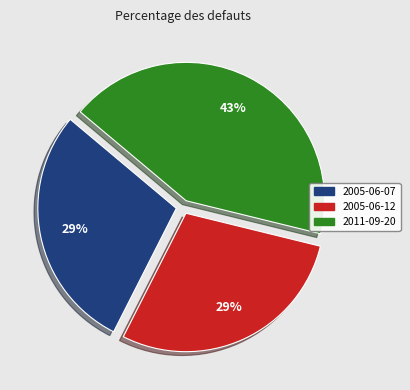

Which slice is the largest?

2011-09-20